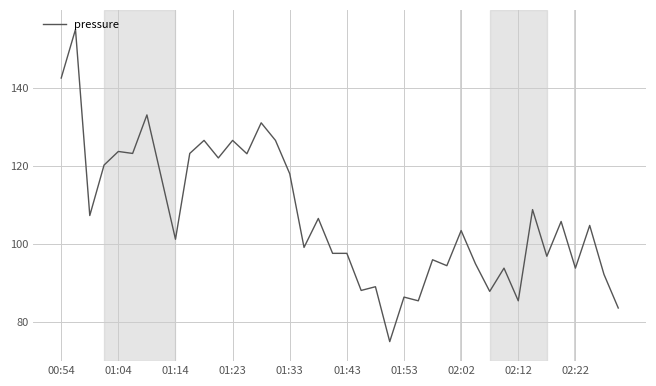

What is the smallest value displayed?

75.0